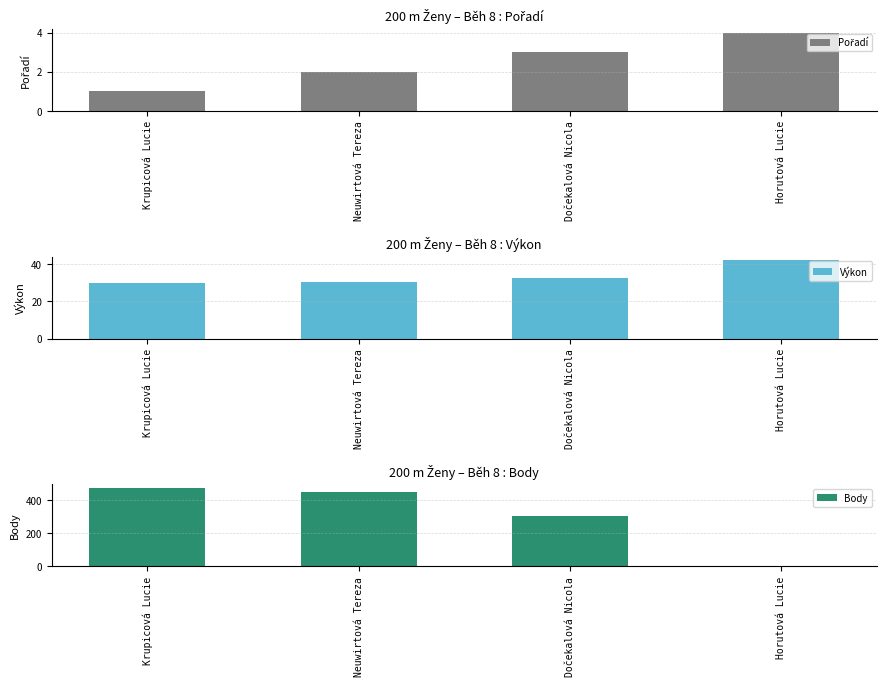

Is the value of Výkon at Krupicová Lucie greater than the value of Body at Horutová Lucie?

Yes